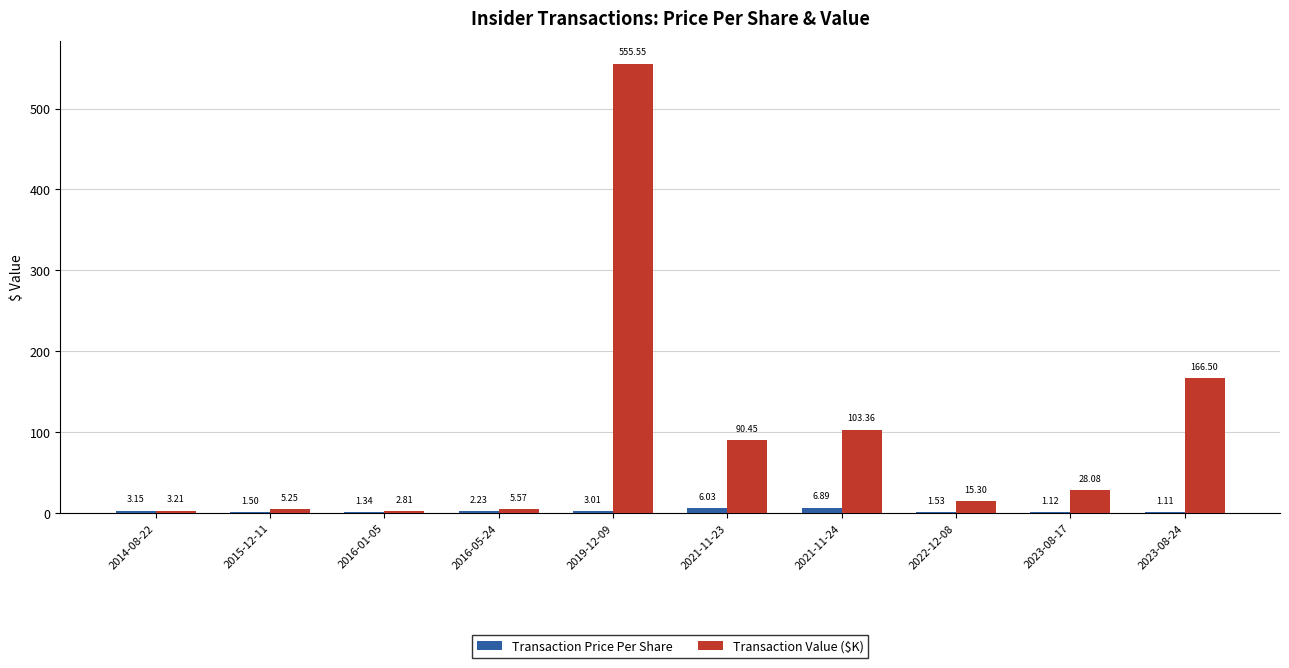

What is the average value of the Transaction Value ($K) series?

97.6